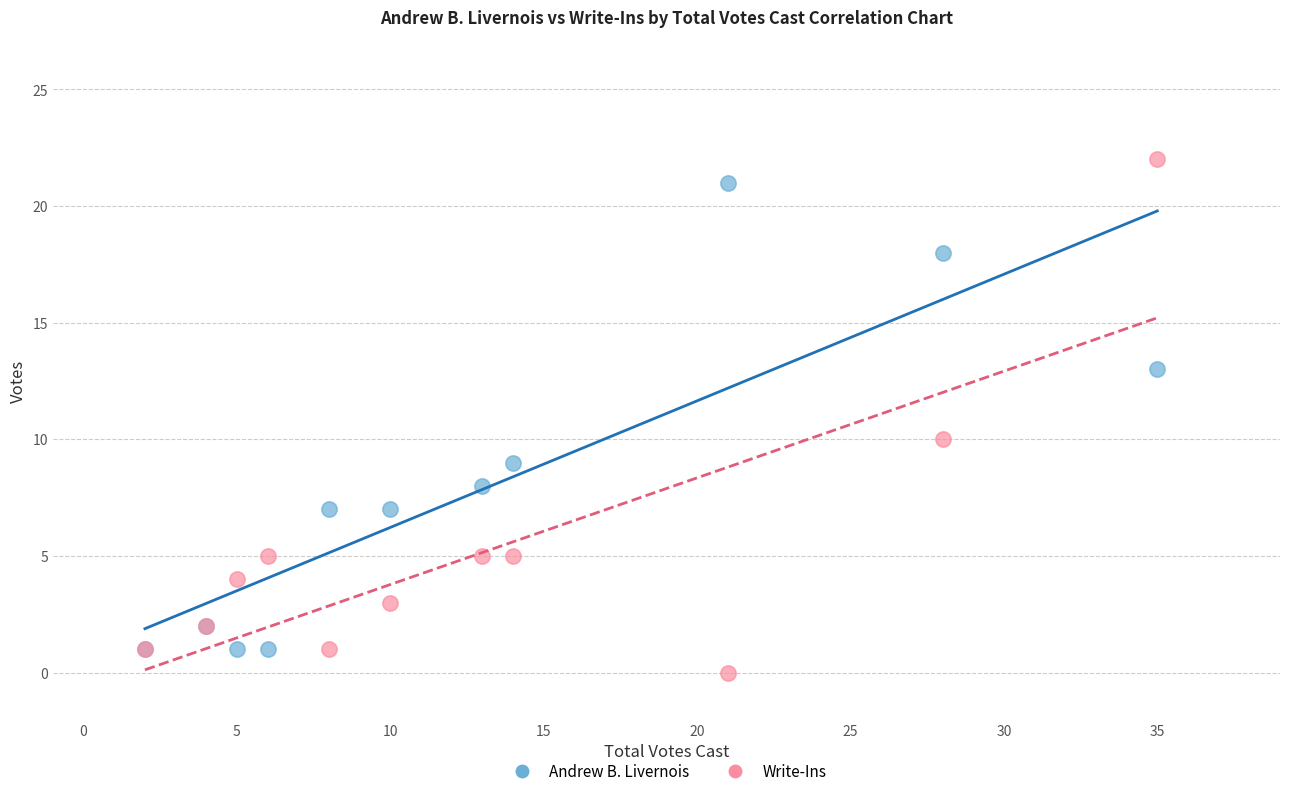

What are all the series names shown in the legend?

Andrew B. Livernois, Write-Ins